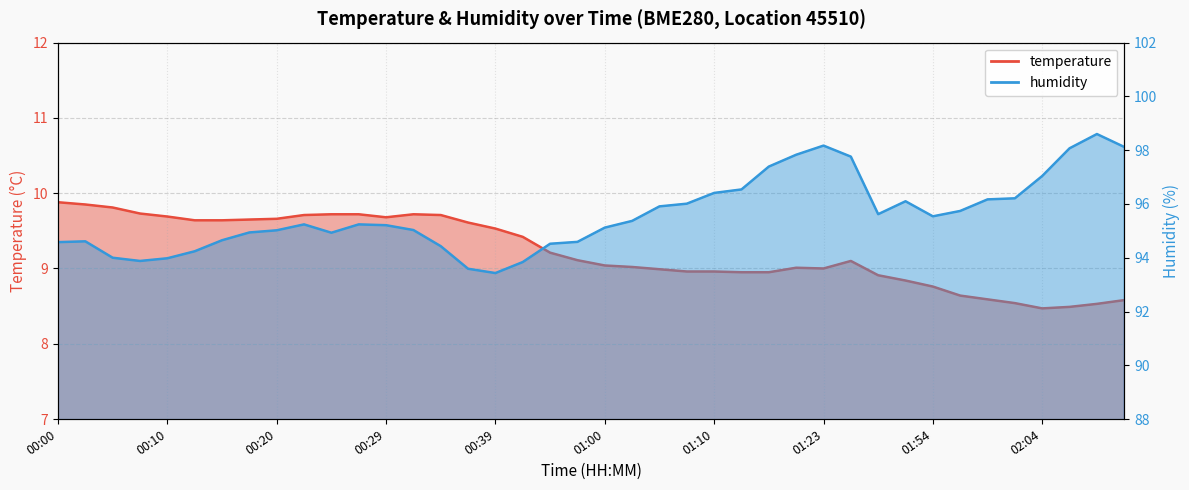

List the series in order of their overall mean, lowest first.

temperature, humidity